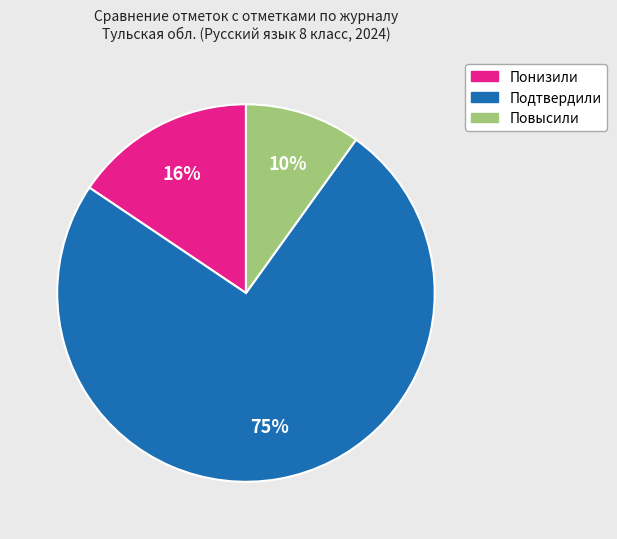

To the nearest percent, what is the average slice percentage?

33%